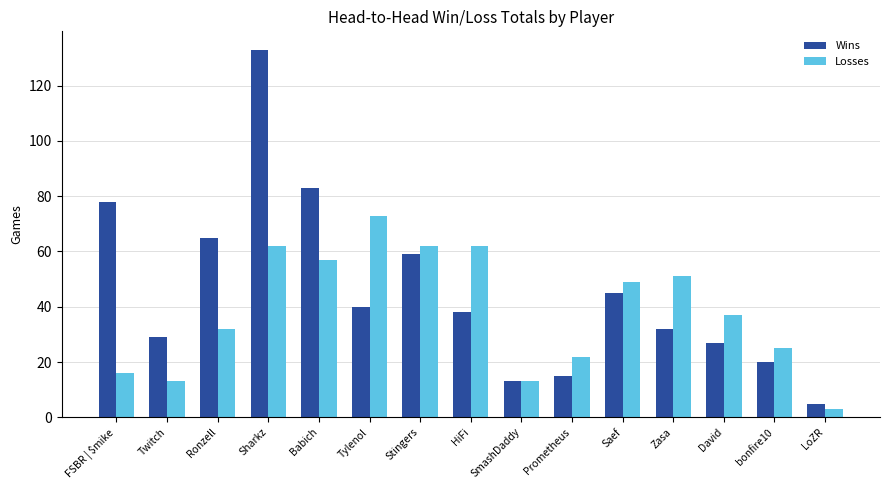

How many bars are there in total?

30